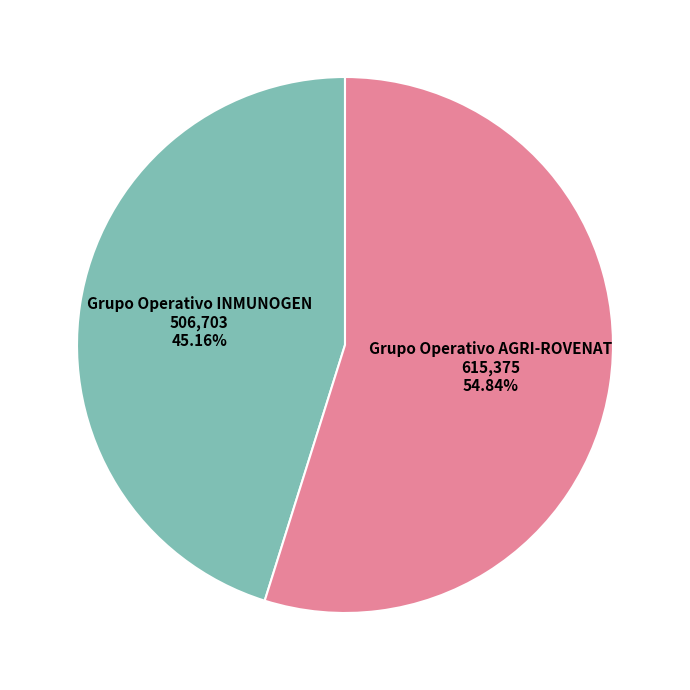

What is the ratio of the value at Grupo Operativo INMUNOGEN to the value at Grupo Operativo AGRI-ROVENAT?

0.8